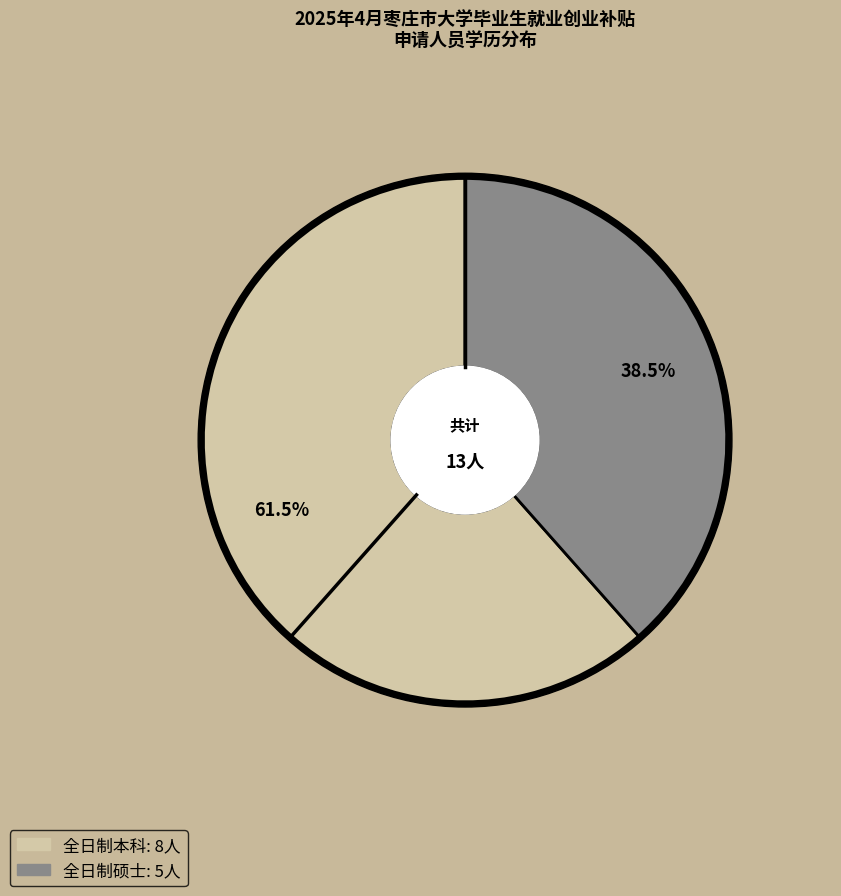

Is it true that 全日制本科 is 67% of the pie?

False